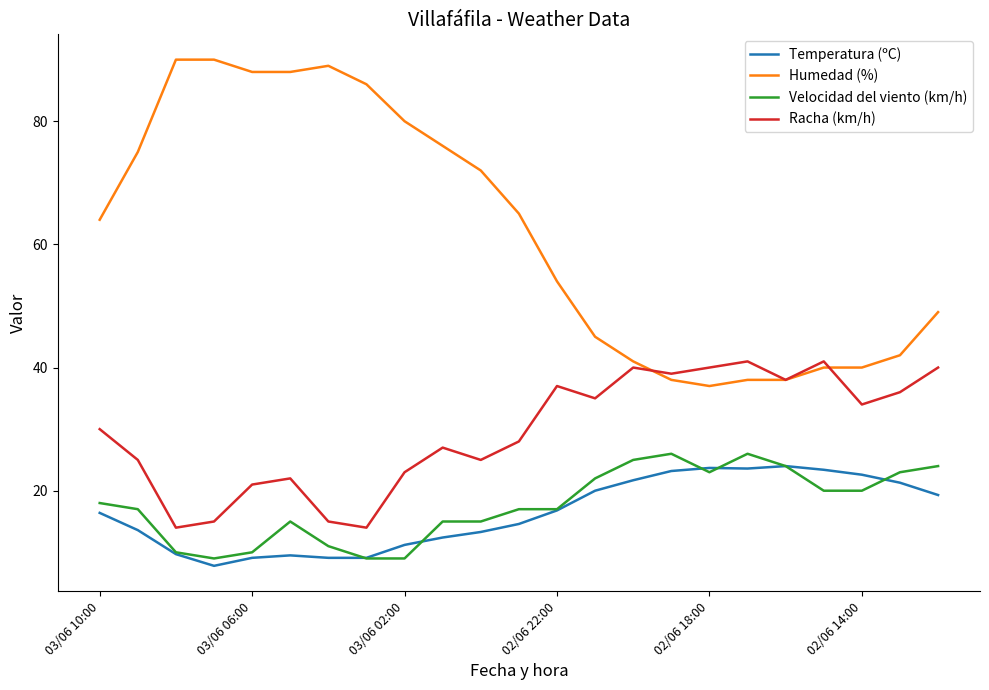

In Racha (km/h), how many points are higher than both neighbors (excluding endpoints)?

6